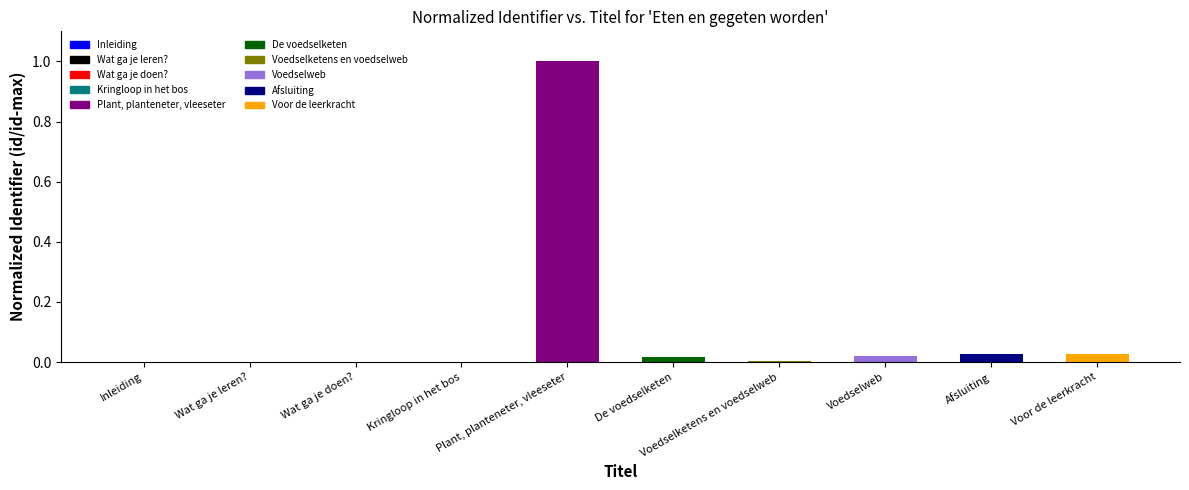

What is the greatest value displayed?

1.0